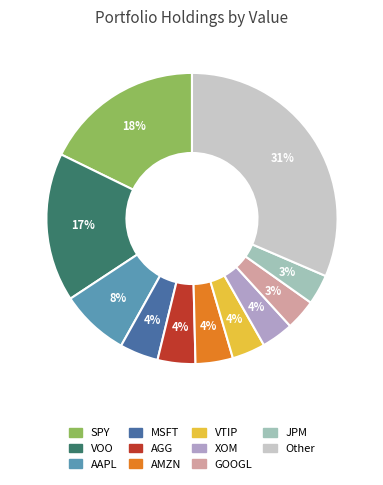

What is the largest slice in the pie chart?

Other